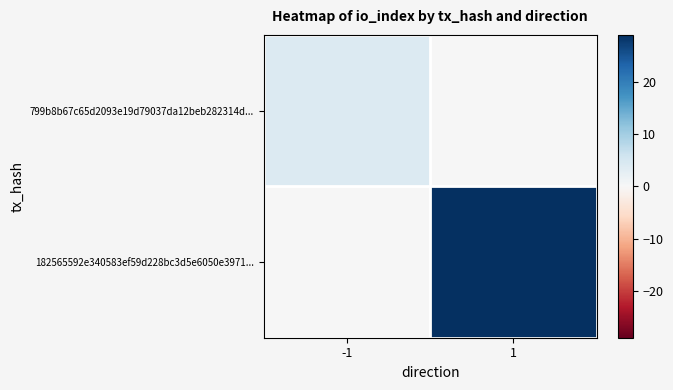

How many values in 799b8b67c65d2093e19d79037da12beb282314d... are above zero?

1